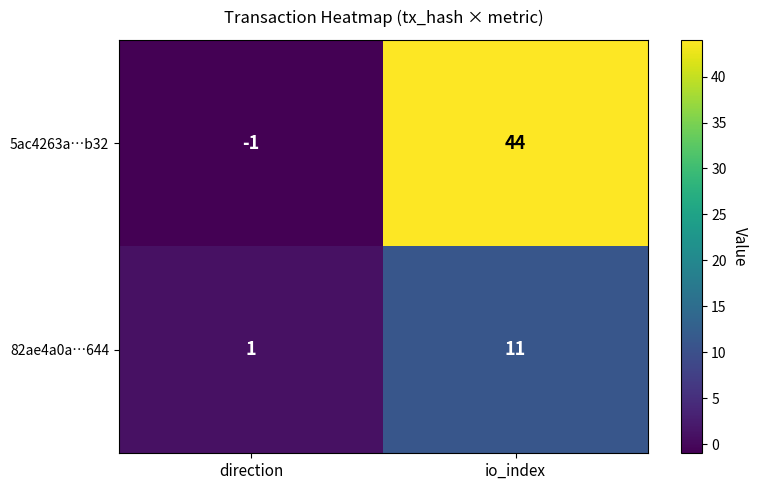

Reading right to left, what are all the values shown in this chart?

5ac4263a…b32: 44	-1
82ae4a0a…644: 11	1